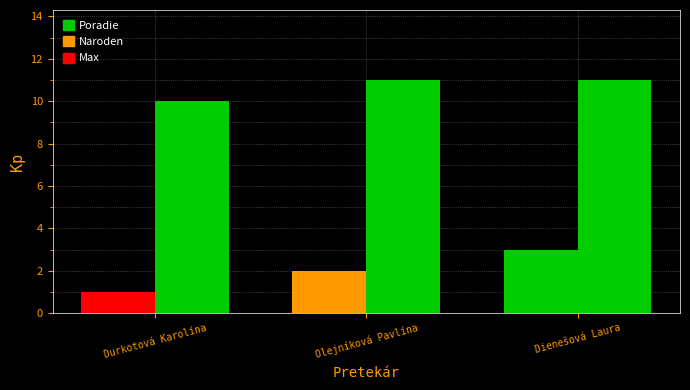

Does the chart contain any negative values?

No